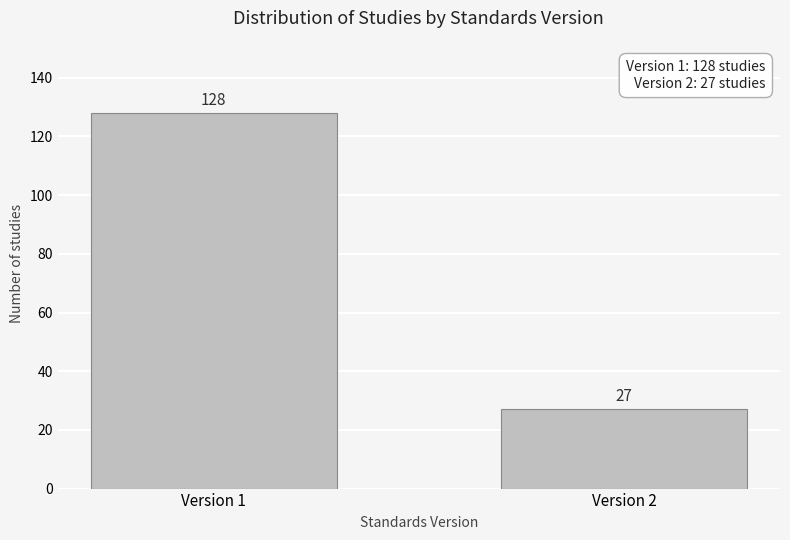

Reading left to right, extract all data points from this chart.

Version 1=128	Version 2=27